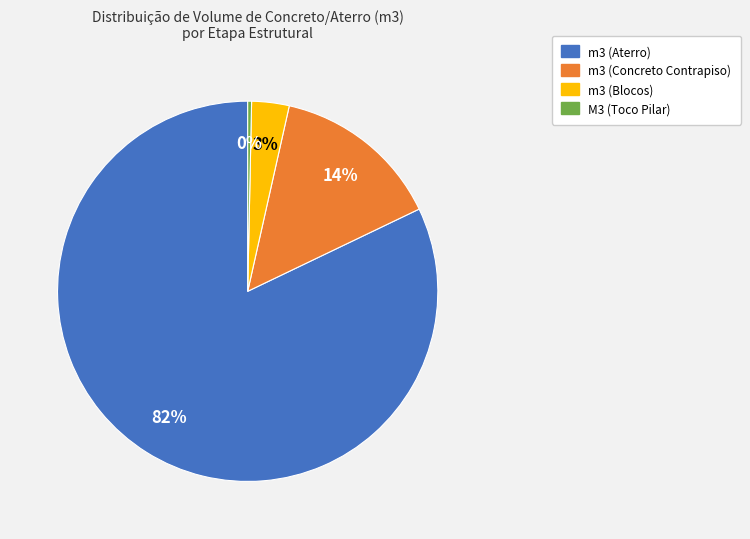

To the nearest percent, what is the average slice percentage?

25%